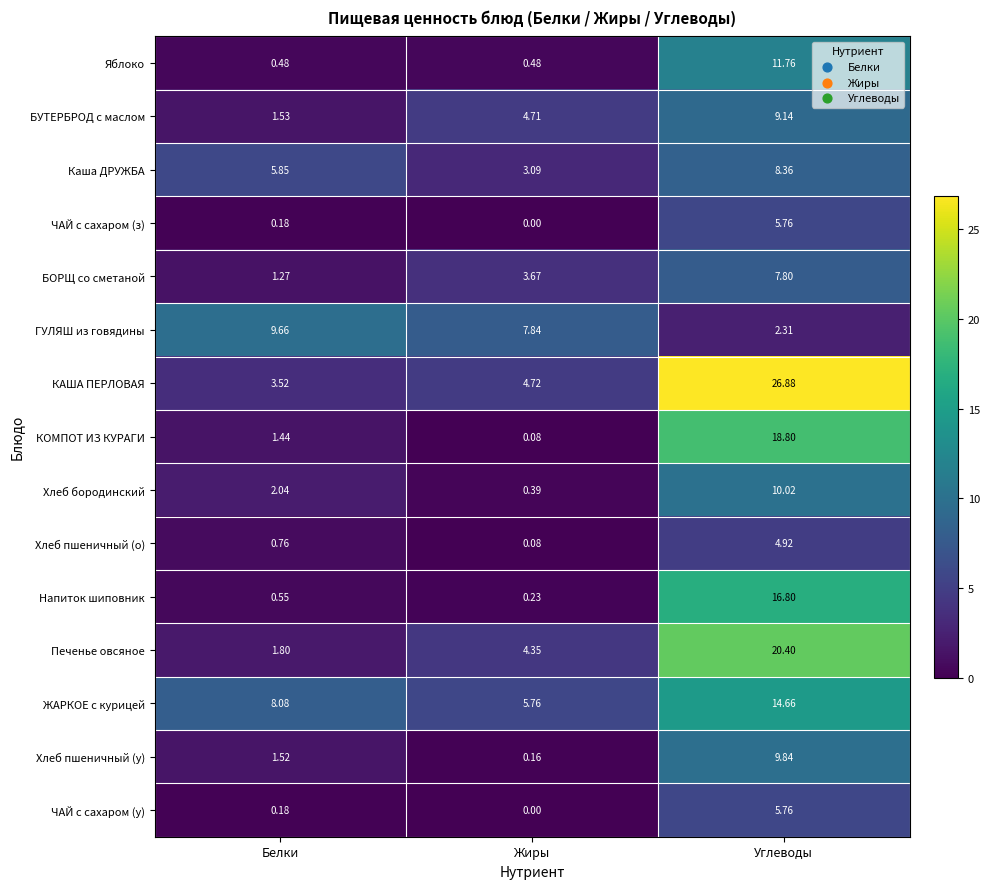

At which category is the sum across all series the highest?

Углеводы